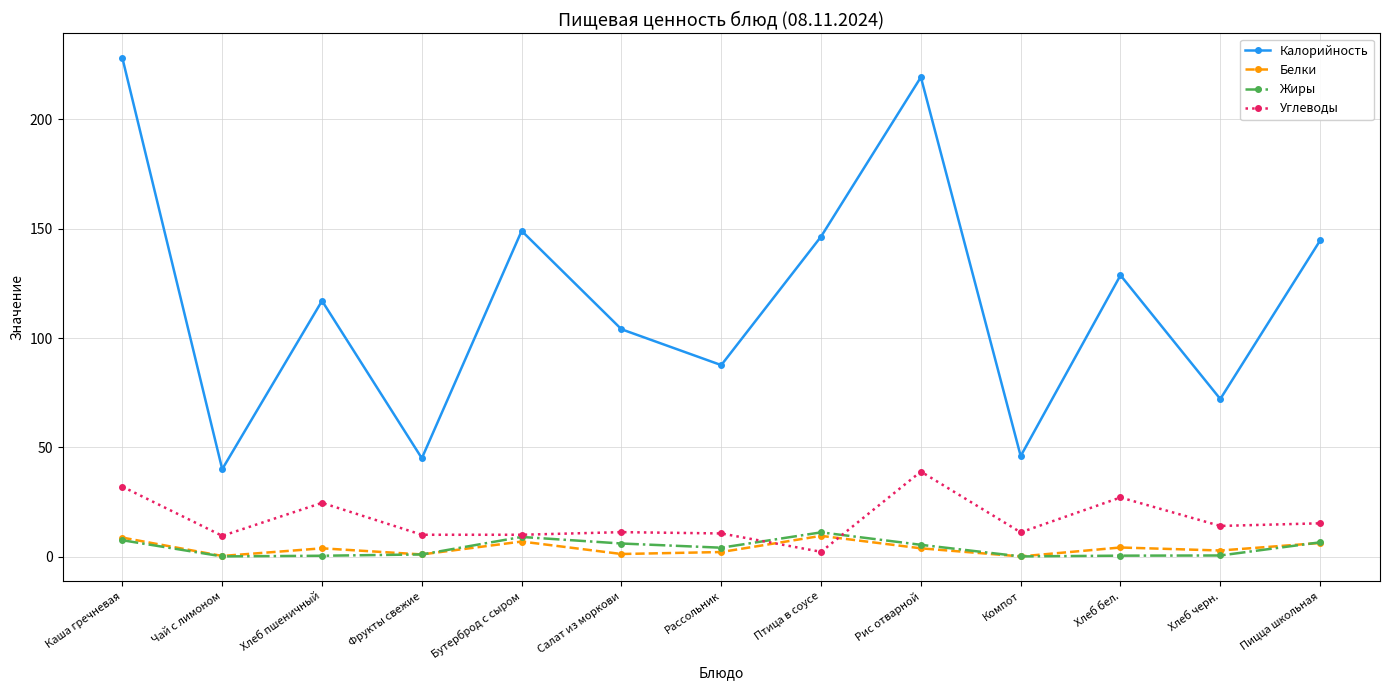

True or false: Жиры and Белки cross at least once.

True